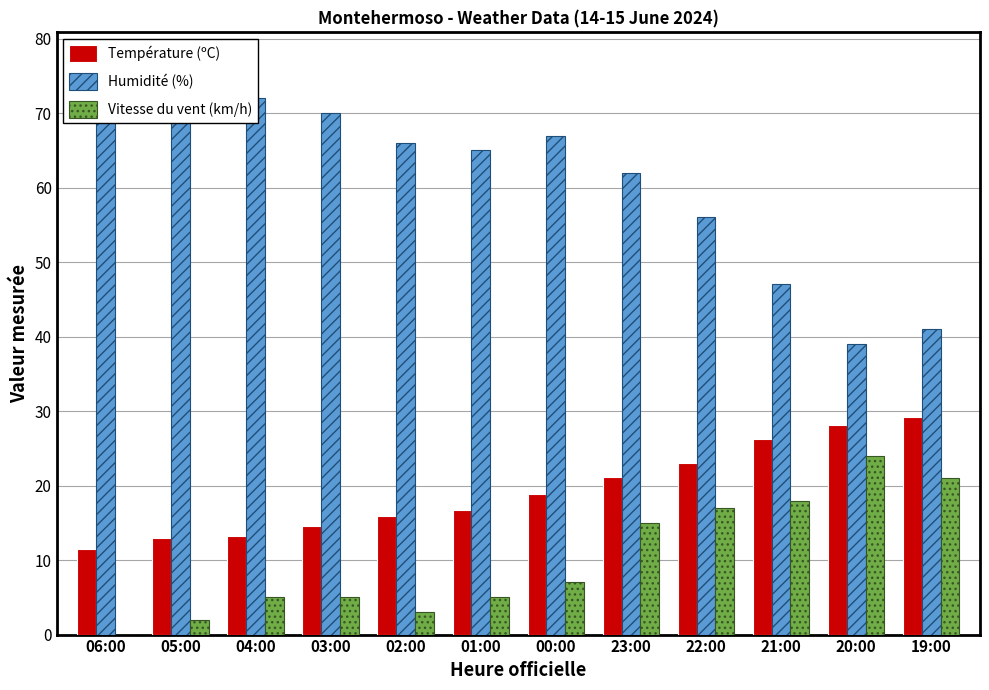

What is the sum of the Humidité (%) values at 22:00 and 00:00?

123.0